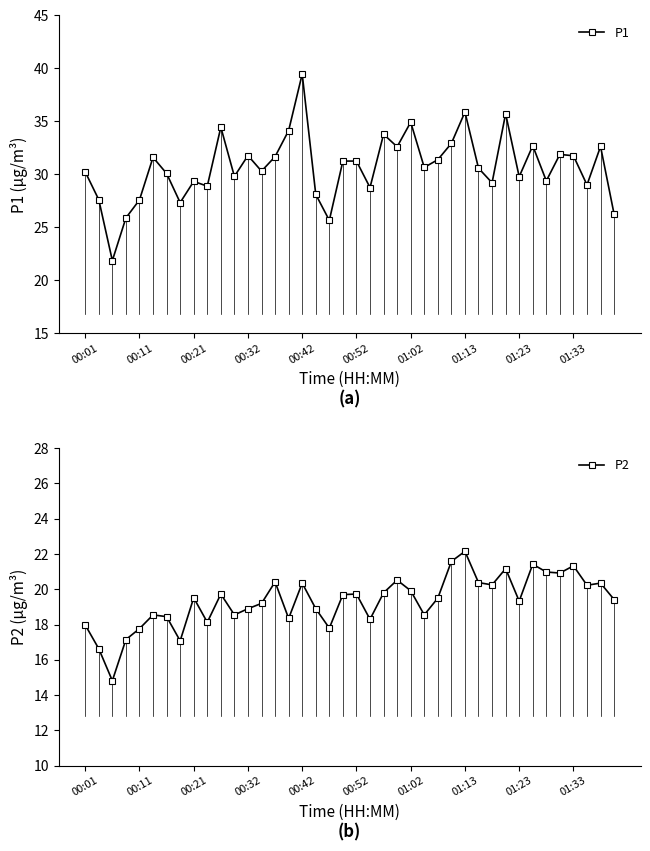

What is the lowest value of the P1 series?

21.9